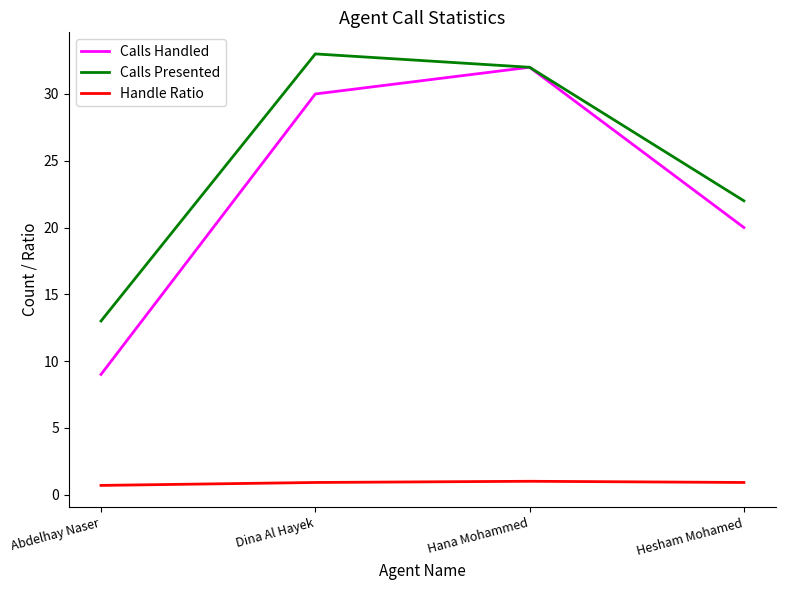

How many categories are shown in the chart?

4